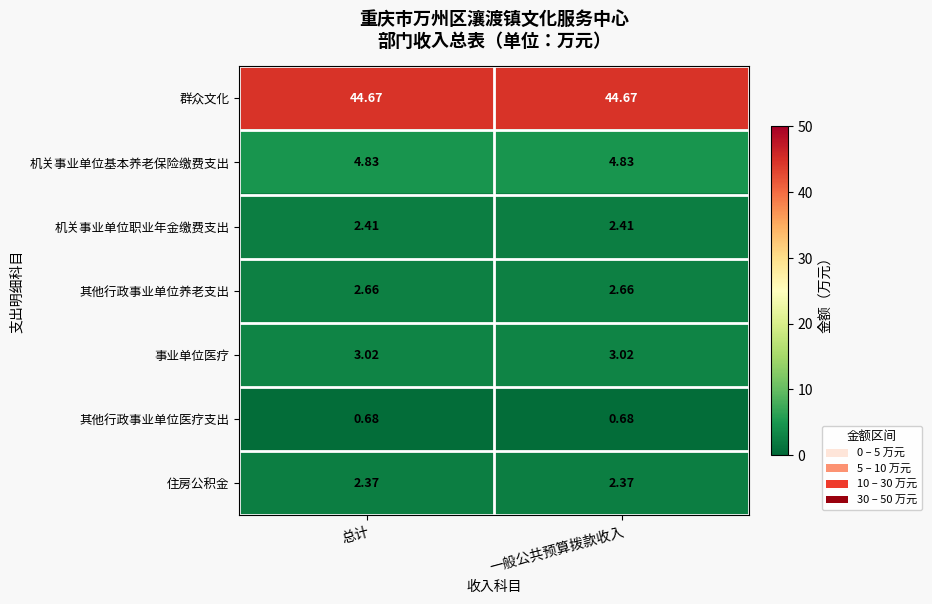

Which series has the largest total across all categories?

群众文化